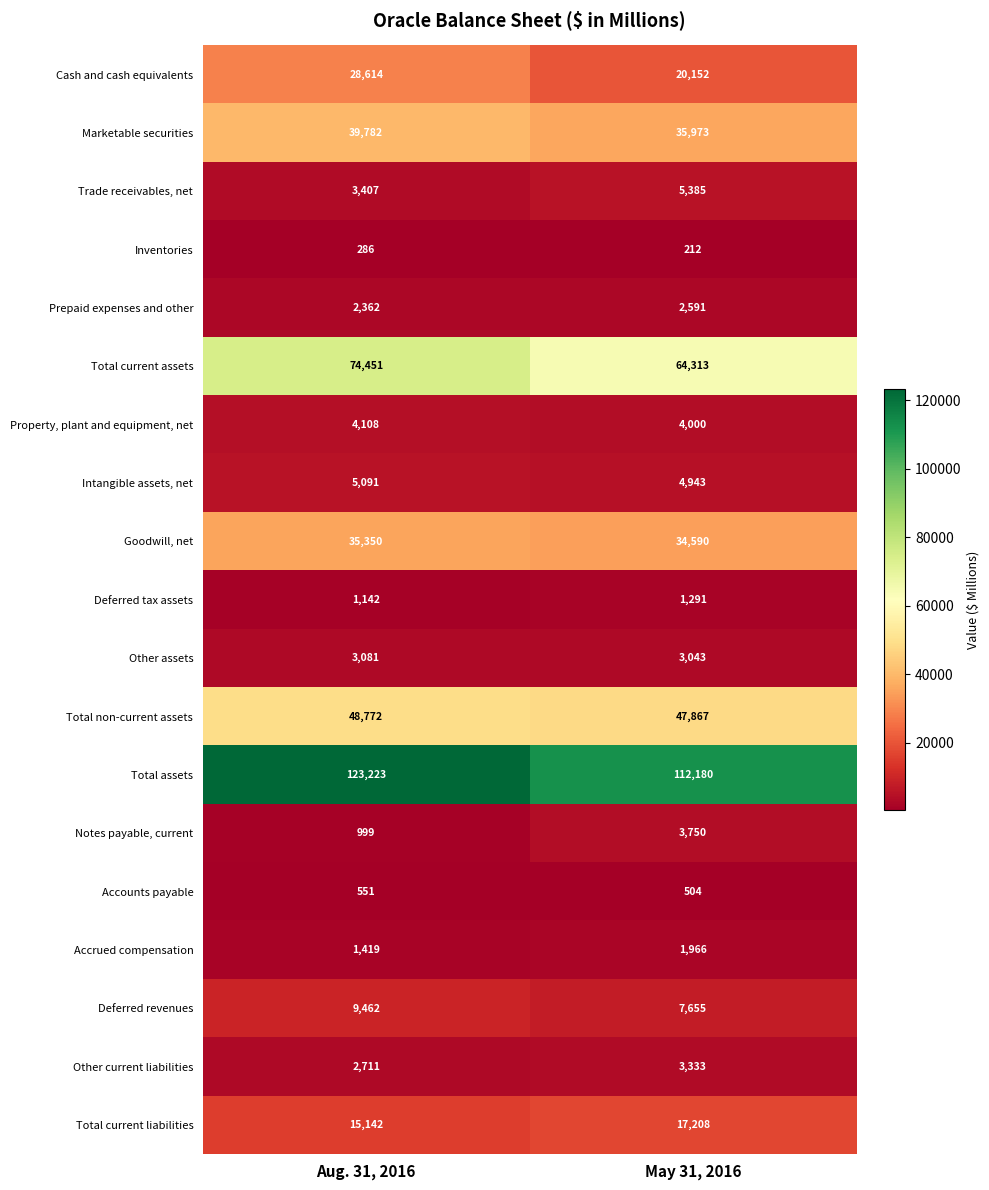

List the series in order of their peak value, lowest first.

Inventories, Accounts payable, Deferred tax assets, Accrued compensation, Prepaid expenses and other, Other assets, Other current liabilities, Notes payable, current, Property, plant and equipment, net, Intangible assets, net, Trade receivables, net, Deferred revenues, Total current liabilities, Cash and cash equivalents, Goodwill, net, Marketable securities, Total non-current assets, Total current assets, Total assets